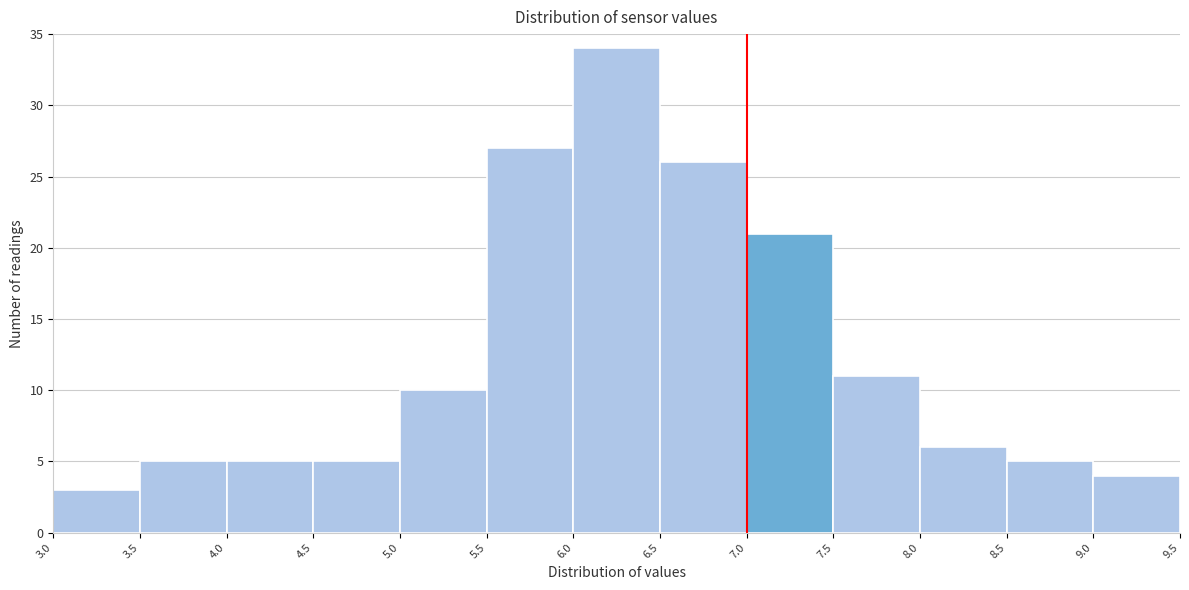

Reading left to right, list every bar in this chart as the range it spans on the x-axis followed by its height. The values are not printed on the chart, so give them approximately, as read against the axis.

3.0 to 3.5: 3
3.5 to 4.0: 5
4.0 to 4.5: 5
4.5 to 5.0: 5
5.0 to 5.5: 10
5.5 to 6.0: 27
6.0 to 6.5: 34
6.5 to 7.0: 26
7.0 to 7.5: 21
7.5 to 8.0: 11
8.0 to 8.5: 6
8.5 to 9.0: 5
9.0 to 9.5: 4